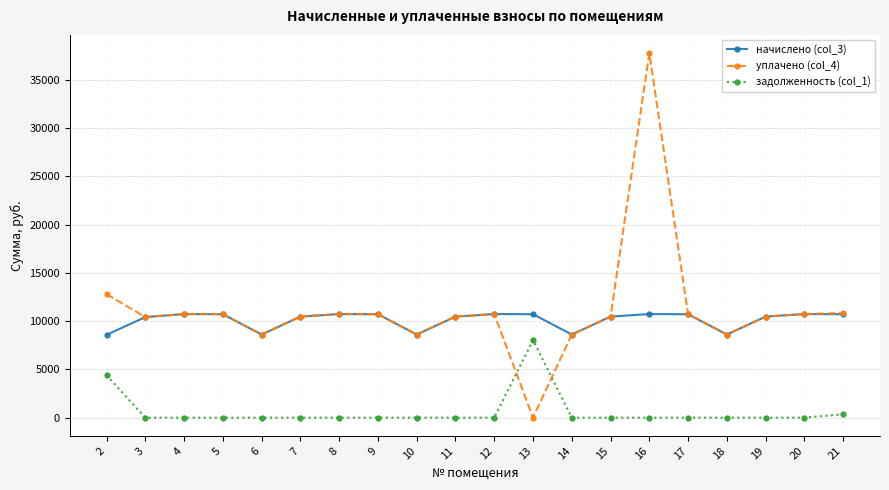

What is the total value across all series at 5?

21428.6